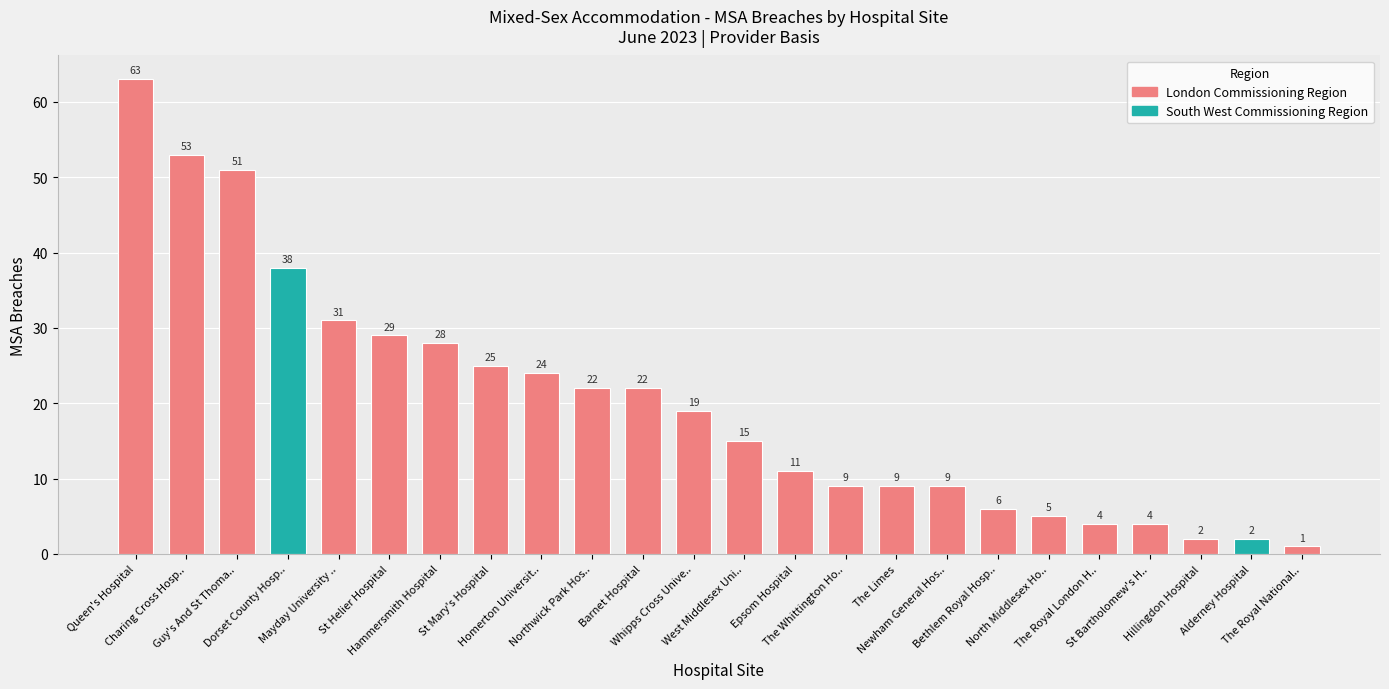

What is the label of the 11th bar from the right?

Epsom Hospital